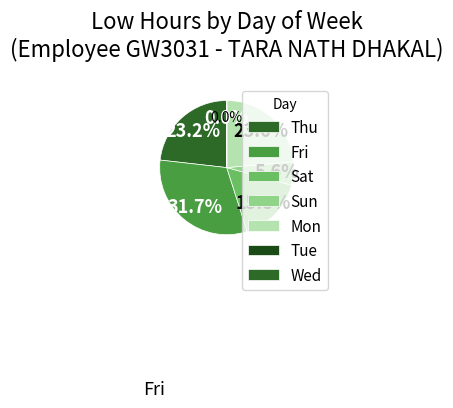

To the nearest percent, what is the difference between the Sat and Fri slice percentages?

11%